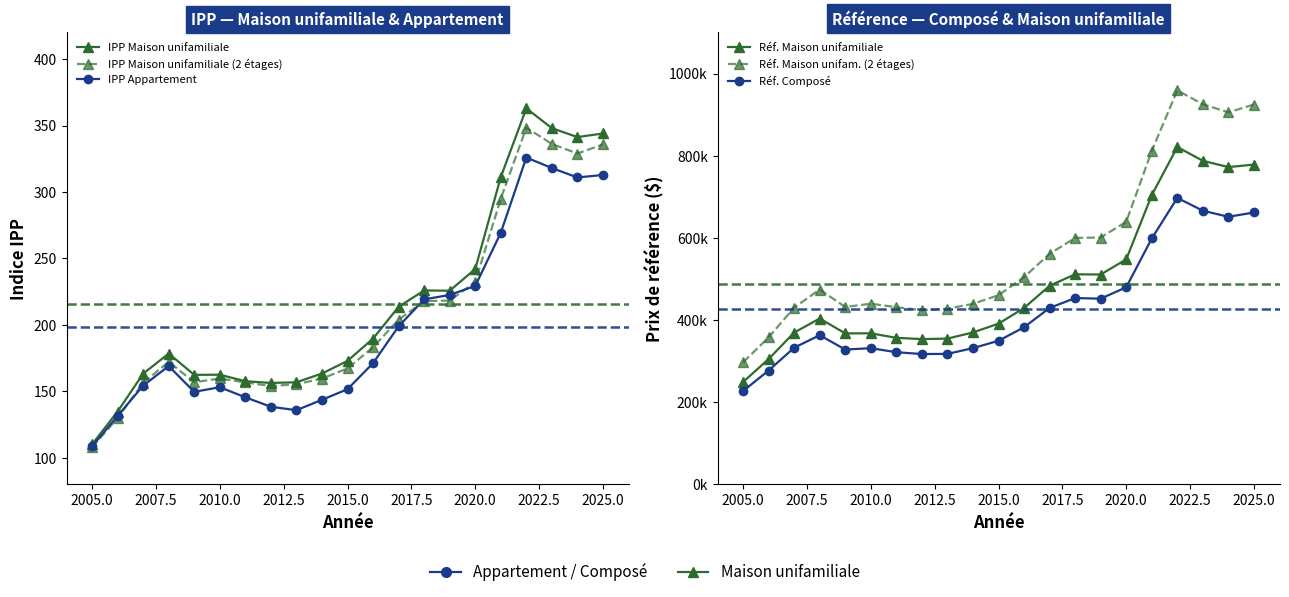

Which series has the widest spread of values?

Réf. Maison unifam. (2 étages)